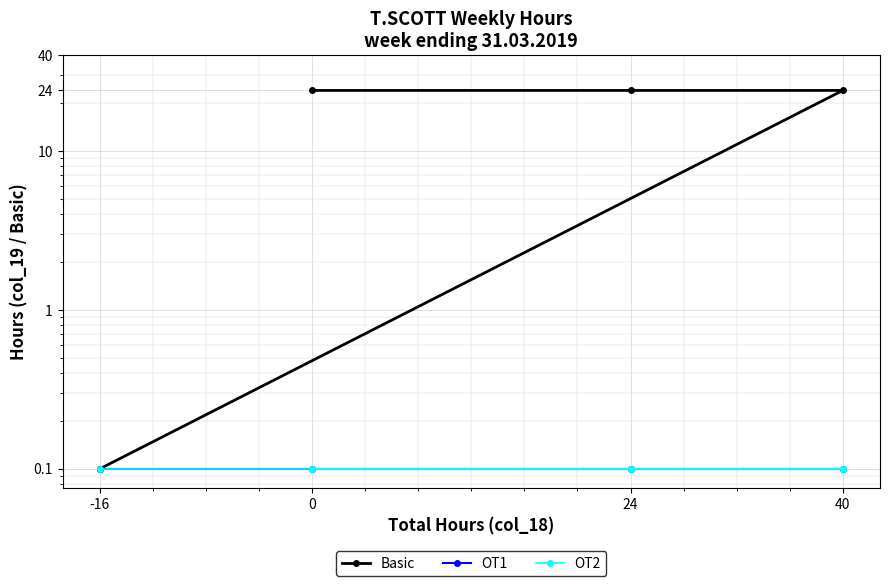

Reading left to right, list all the values displayed in this chart.

Basic: 24.0	24.0	24.0	0.1
OT1: 0.1	0.1	0.1	0.1
OT2: 0.1	0.1	0.1	0.1